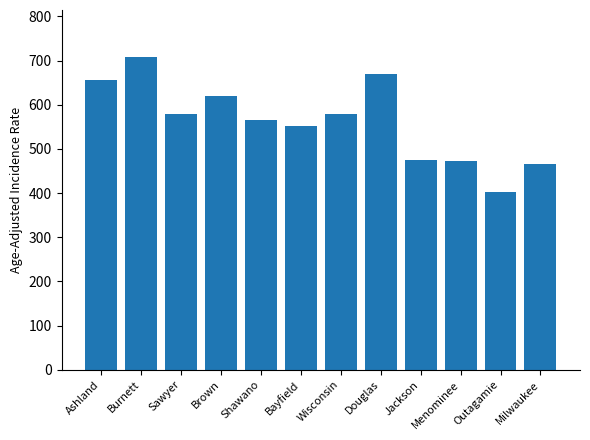

What is the label of the 7th bar from the right?

Bayfield